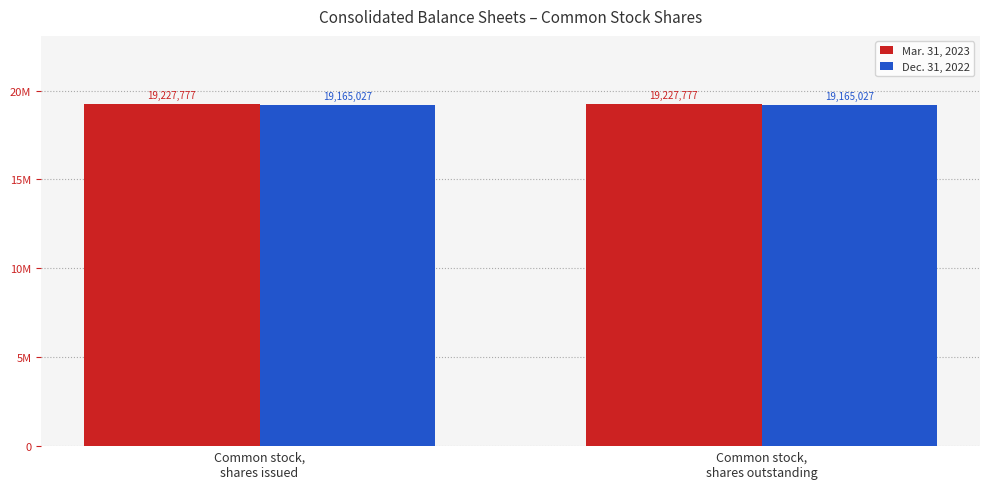

At which category does the chart reach its peak across all series?

Common stock,
shares issued